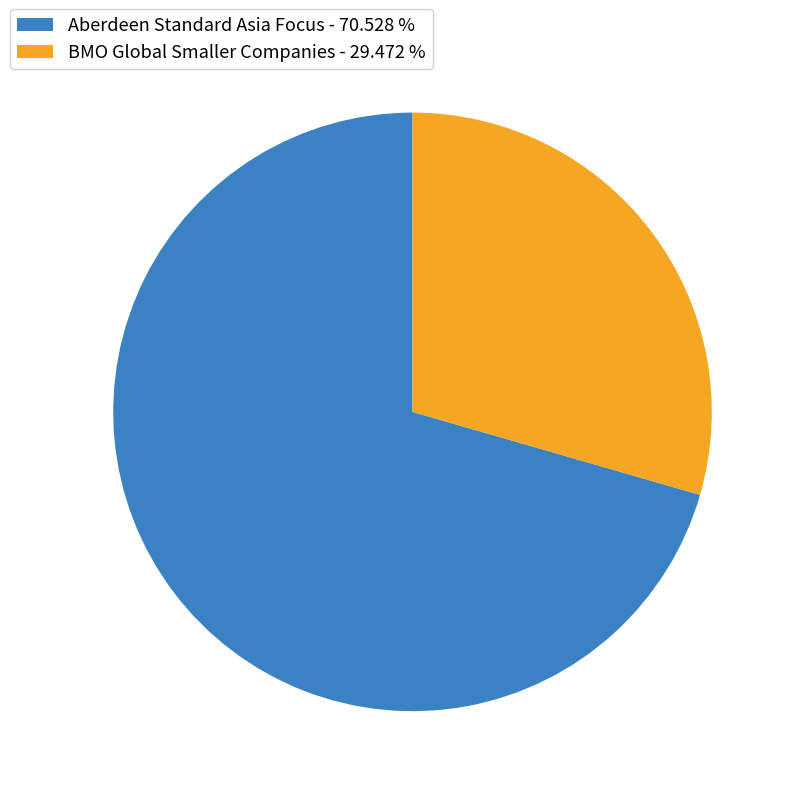

How many segments does this pie chart have?

2